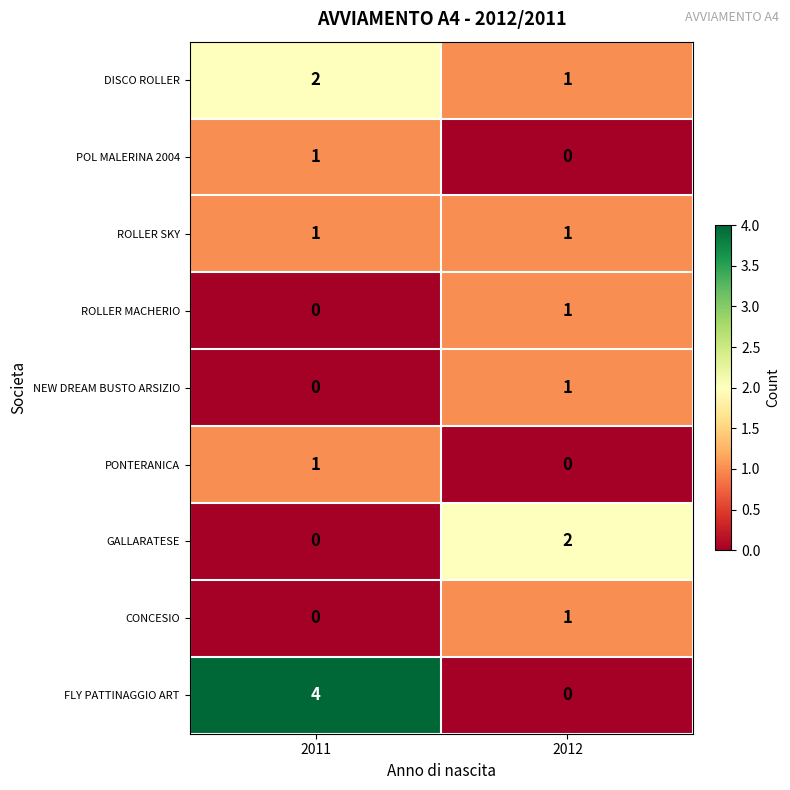

The value of POL MALERINA 2004 at 2012 is 0. True or false?

True